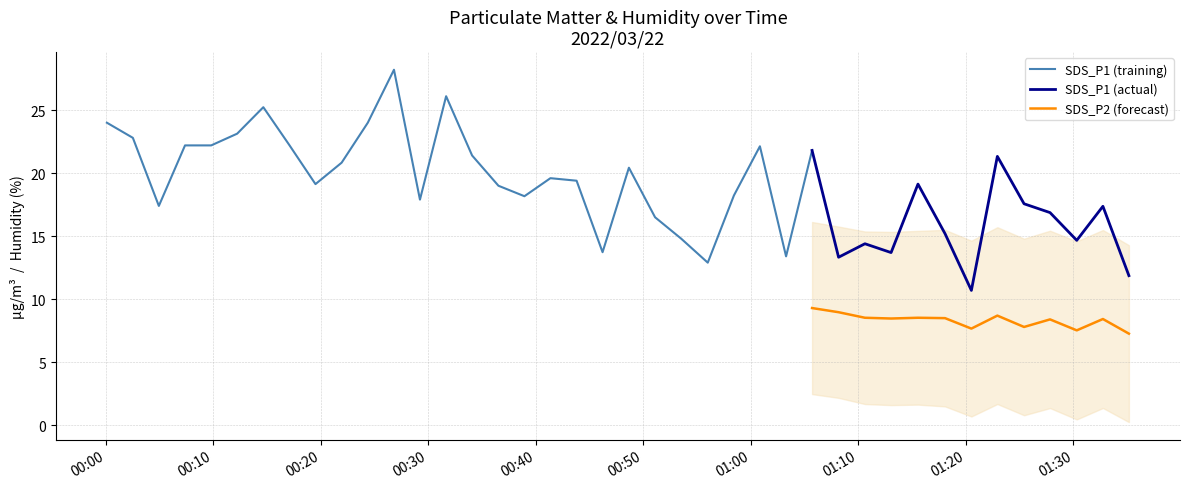

What is the maximum value for SDS_P2 (forecast)?

9.3